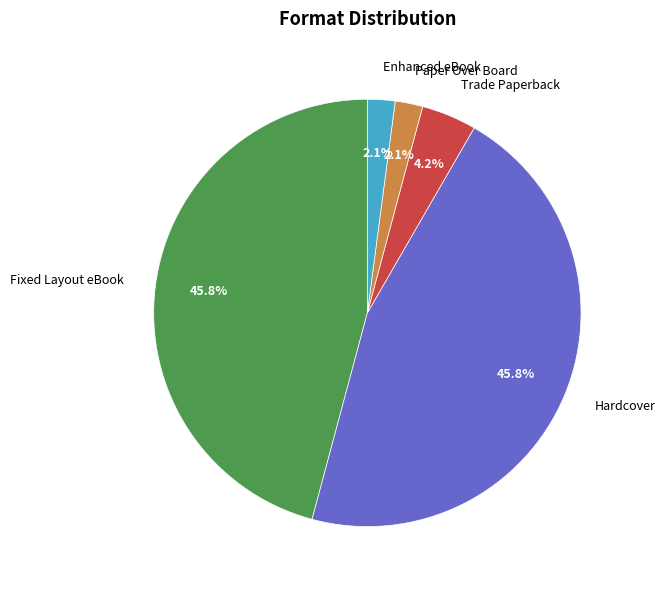

What percentage is the Trade Paperback slice, to the nearest percent?

4%